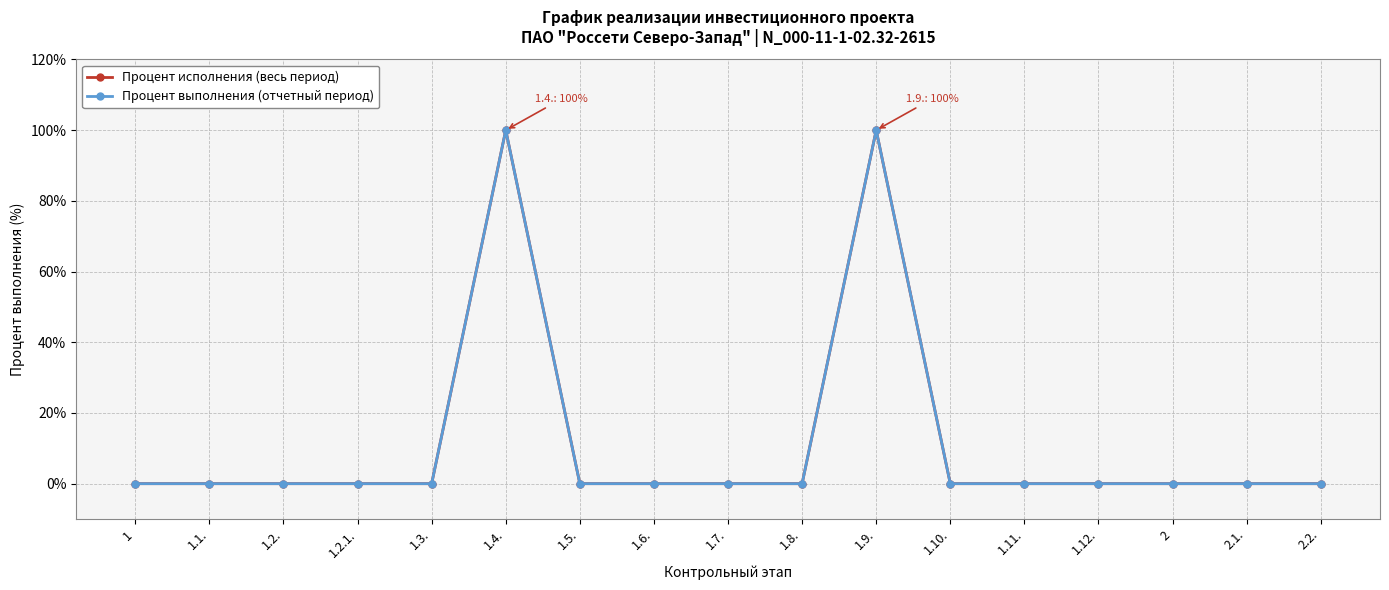

Does the chart have visible grid lines?

Yes